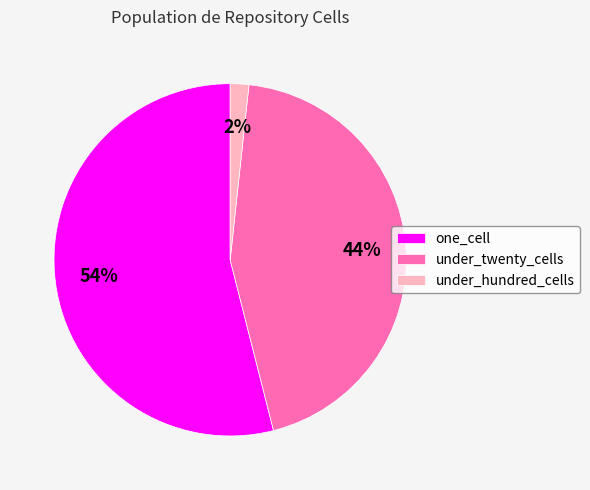

Do under_hundred_cells and under_twenty_cells together represent more than half of the pie?

No